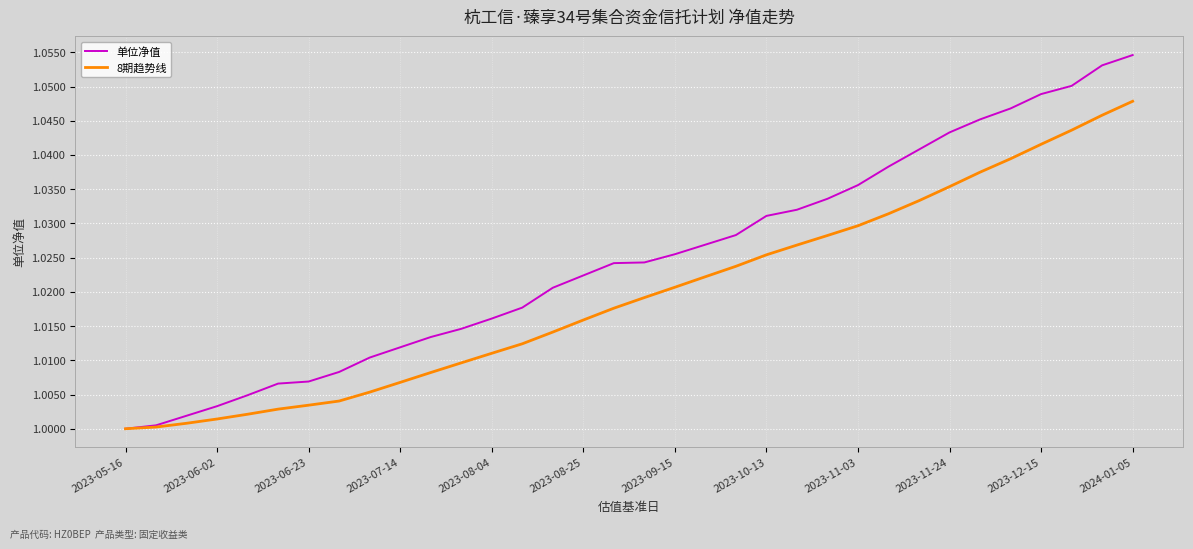

Is this an area chart (filled region under the line)?

No